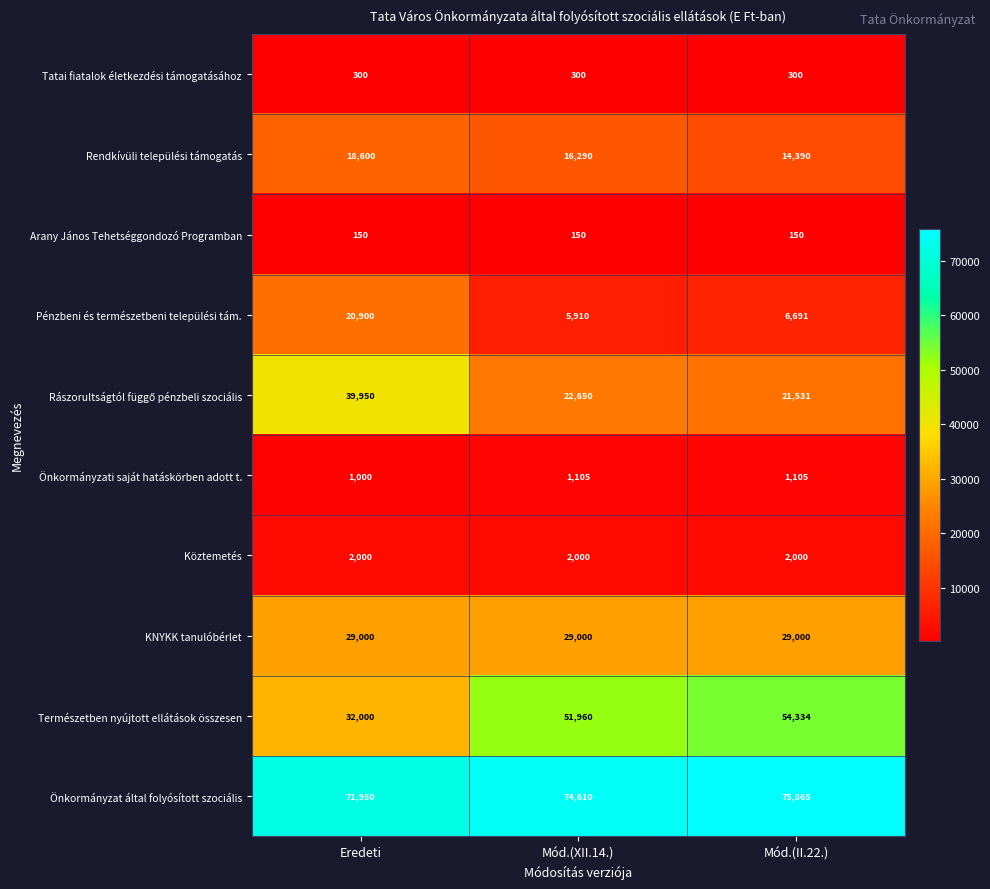

What is the sum of the Rendkívüli települési támogatás values at Mód.(II.22.) and Mód.(XII.14.)?

30680